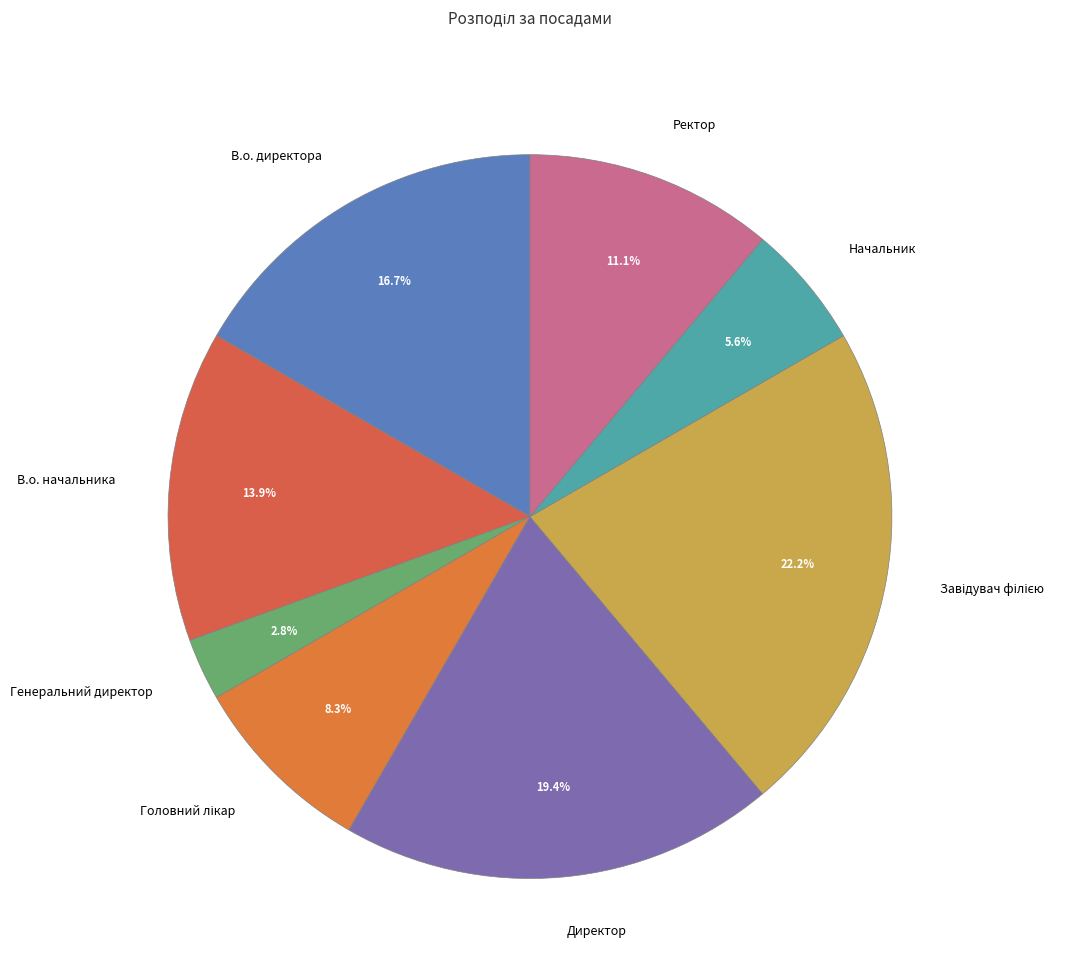

Between В.о. директора and Директор, which is larger?

Директор